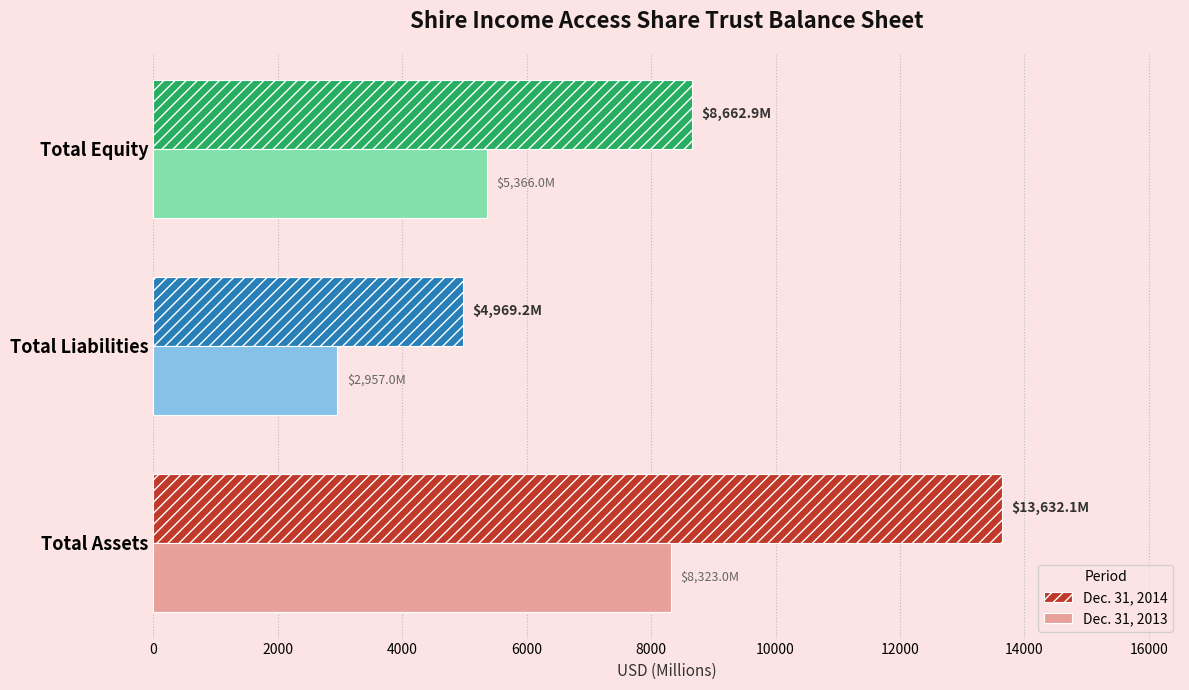

Which series has the widest spread of values?

Dec. 31, 2014